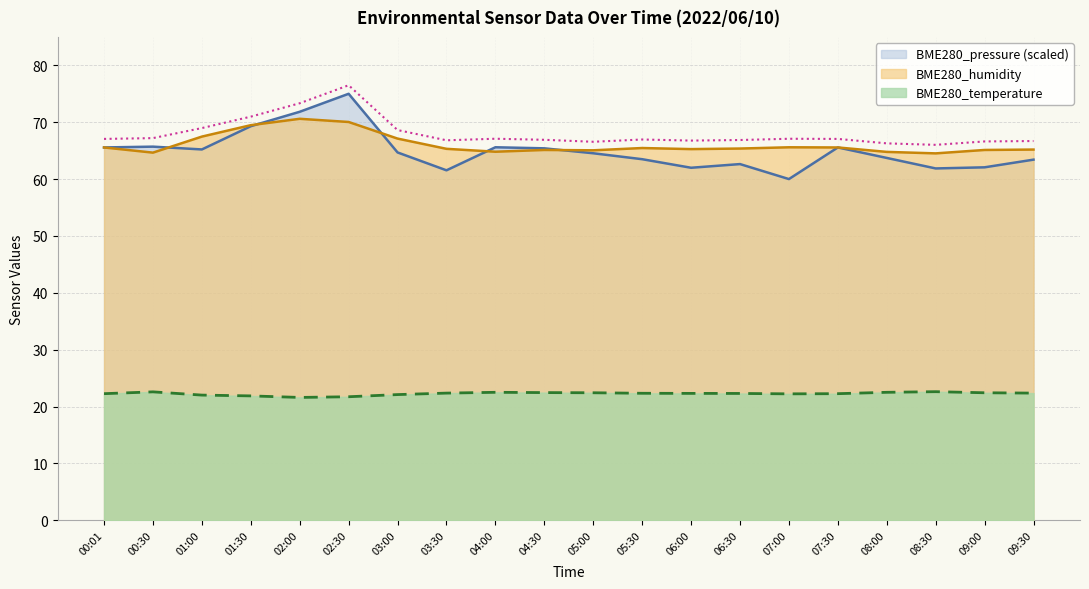

True or false: BME280_temperature has a value of 22.6 at 00:30.

True